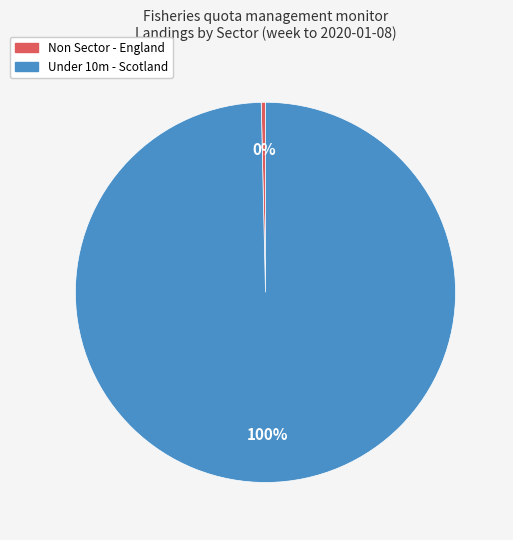

To the nearest percent, what is the average slice percentage?

50%